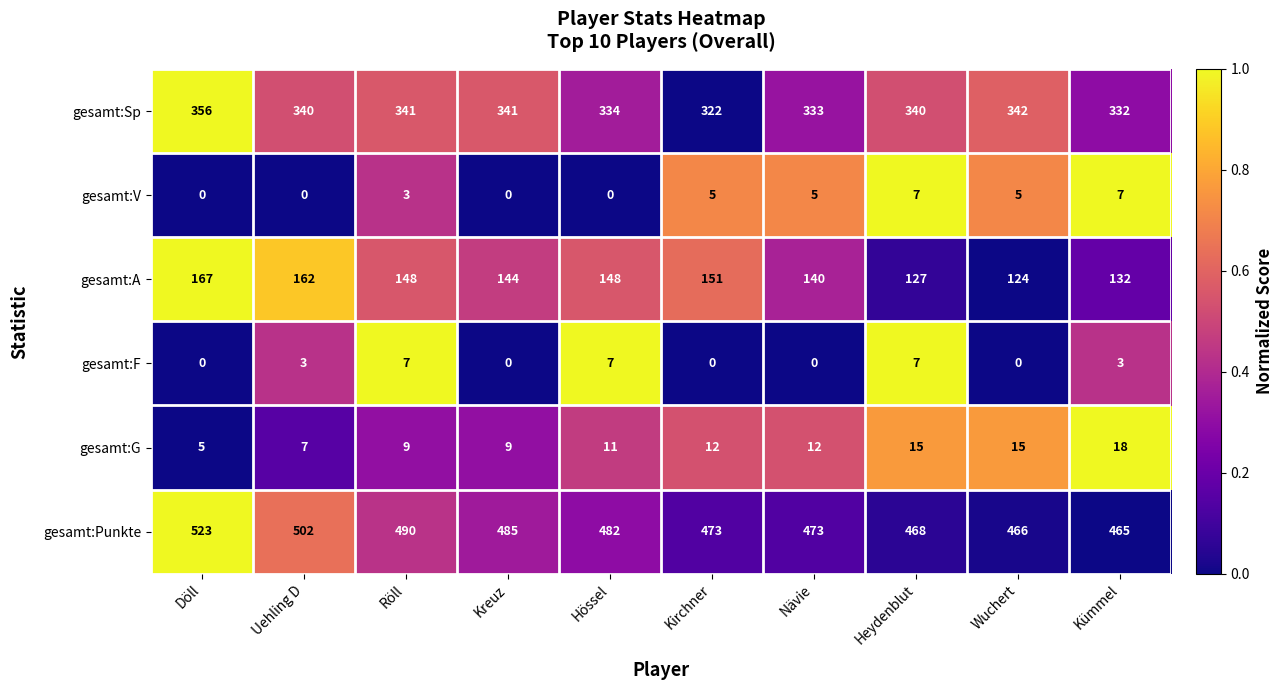

True or false: gesamt:Sp has a value of 545 at Wuchert.

False